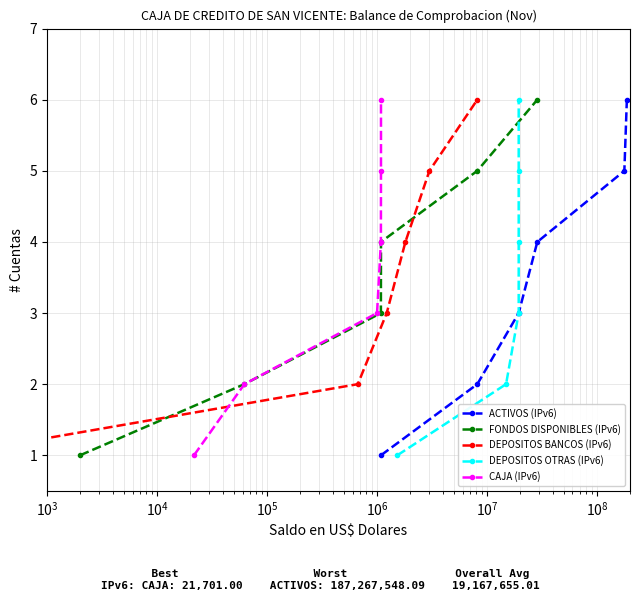

At how many categories does at least one series exceed 4?

2